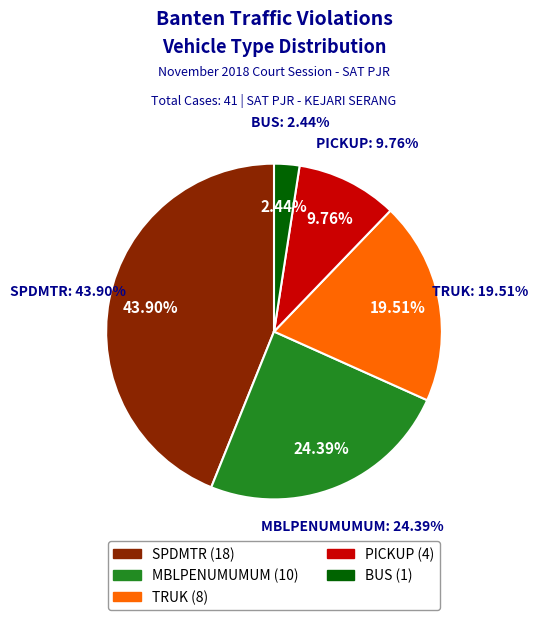

To the nearest percent, what is the combined percentage of 5|BUS and 6|TRUK?

22%